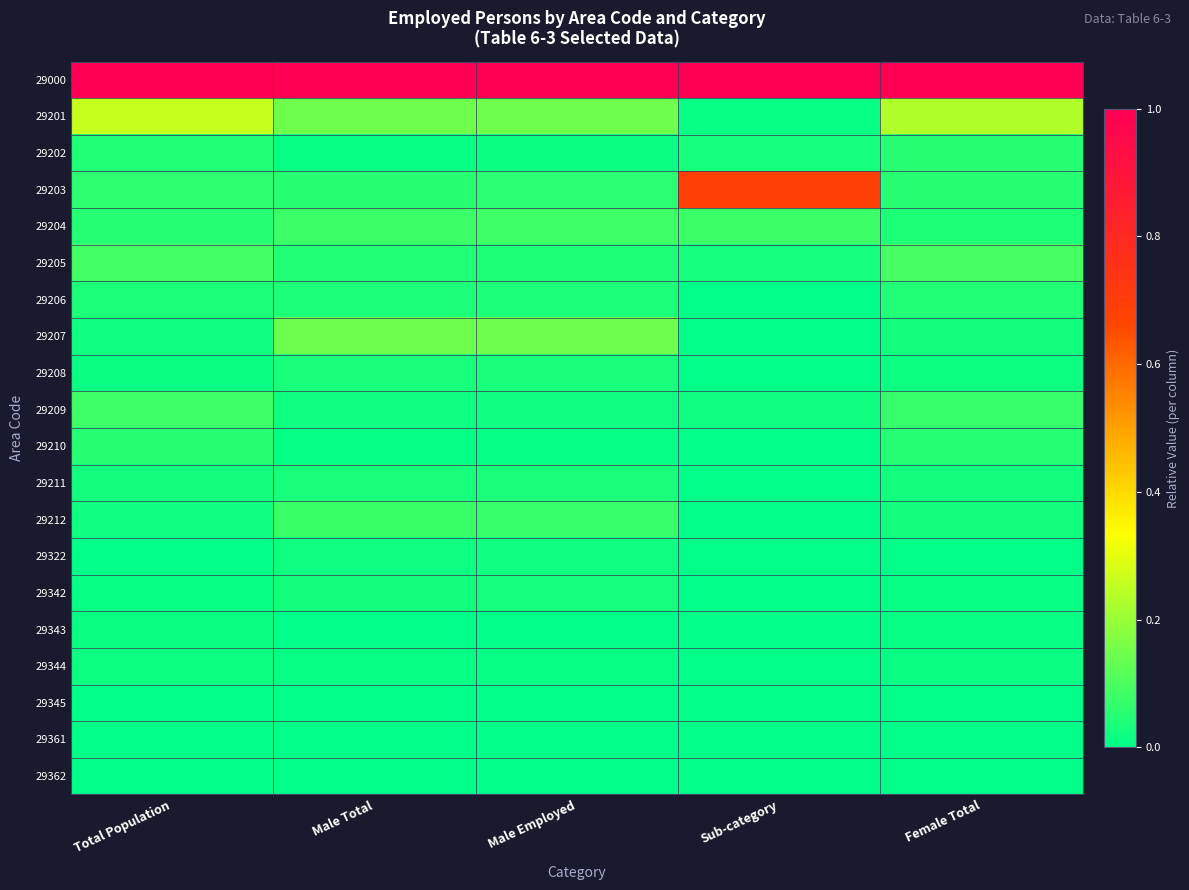

Reading right to left, extract all data points from this chart.

29000: Female Total=1.0	Sub-category=1.0	Male Employed=1.0	Male Total=1.0	Total Population=1.0
29201: Female Total=0.2	Sub-category=0.0	Male Employed=0.1	Male Total=0.1	Total Population=0.3
29202: Female Total=0.1	Sub-category=0.0	Male Employed=0.0	Male Total=0.0	Total Population=0.0
29203: Female Total=0.1	Sub-category=0.7	Male Employed=0.1	Male Total=0.1	Total Population=0.1
29204: Female Total=0.0	Sub-category=0.1	Male Employed=0.1	Male Total=0.1	Total Population=0.0
29205: Female Total=0.1	Sub-category=0.0	Male Employed=0.0	Male Total=0.0	Total Population=0.1
29206: Female Total=0.0	Sub-category=0.0	Male Employed=0.0	Male Total=0.0	Total Population=0.0
29207: Female Total=0.0	Sub-category=0.0	Male Employed=0.1	Male Total=0.1	Total Population=0.0
29208: Female Total=0.0	Sub-category=0.0	Male Employed=0.0	Male Total=0.0	Total Population=0.0
29209: Female Total=0.1	Sub-category=0.0	Male Employed=0.0	Male Total=0.0	Total Population=0.1
29210: Female Total=0.1	Sub-category=0.0	Male Employed=0.0	Male Total=0.0	Total Population=0.1
29211: Female Total=0.0	Sub-category=0.0	Male Employed=0.0	Male Total=0.0	Total Population=0.0
29212: Female Total=0.0	Sub-category=0.0	Male Employed=0.1	Male Total=0.1	Total Population=0.0
29322: Female Total=0.0	Sub-category=0.0	Male Employed=0.0	Male Total=0.0	Total Population=0.0
29342: Female Total=0.0	Sub-category=0.0	Male Employed=0.0	Male Total=0.0	Total Population=0.0
29343: Female Total=0.0	Sub-category=0.0	Male Employed=0.0	Male Total=0.0	Total Population=0.0
29344: Female Total=0.0	Sub-category=0.0	Male Employed=0.0	Male Total=0.0	Total Population=0.0
29345: Female Total=0.0	Sub-category=0.0	Male Employed=0.0	Male Total=0.0	Total Population=0.0
29361: Female Total=0.0	Sub-category=0.0	Male Employed=0.0	Male Total=0.0	Total Population=0.0
29362: Female Total=0.0	Sub-category=0.0	Male Employed=0.0	Male Total=0.0	Total Population=0.0